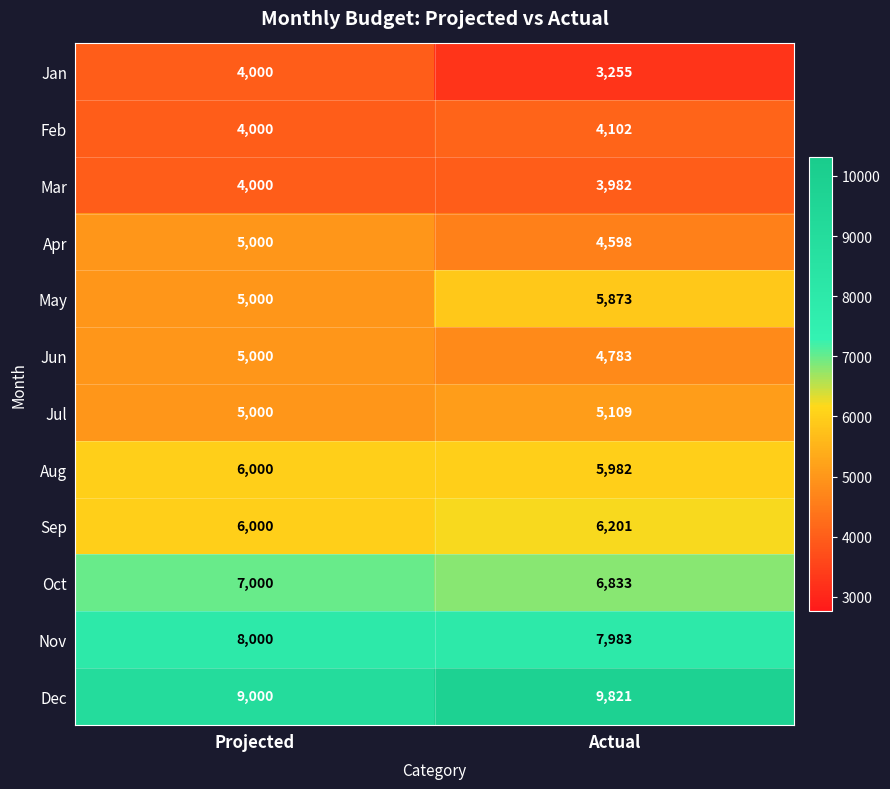

What is the total value across all series at Projected?

68000